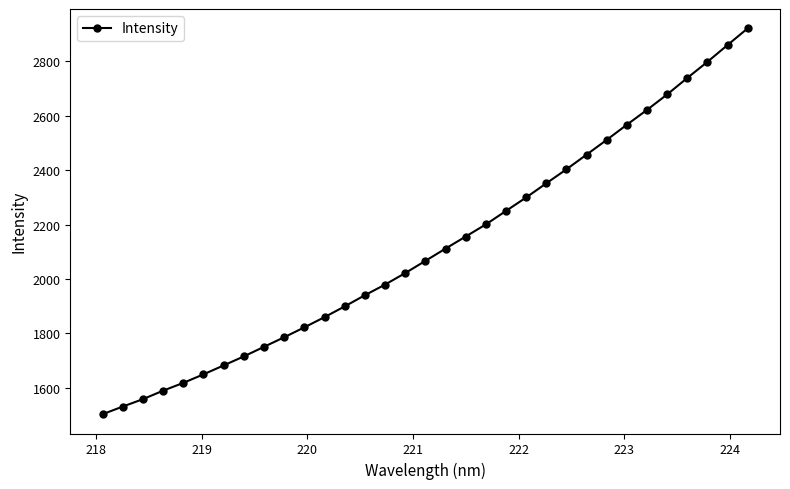

What is the smallest value displayed?

1502.5